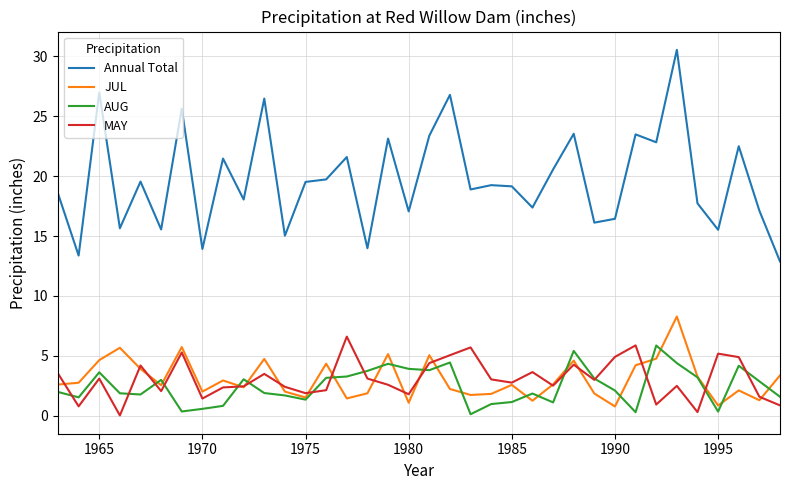

True or false: JUL and Annual Total intersect in this chart.

False